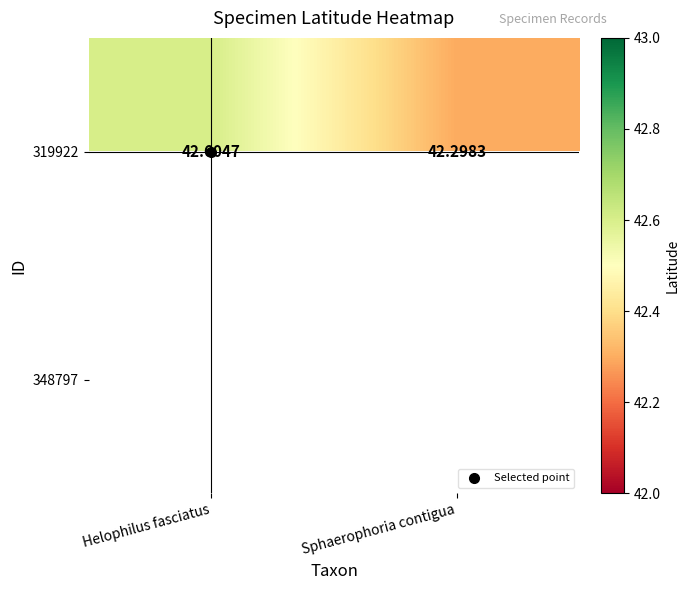

What is the sum of the 319922 values at Sphaerophoria contigua and Helophilus fasciatus?

84.9